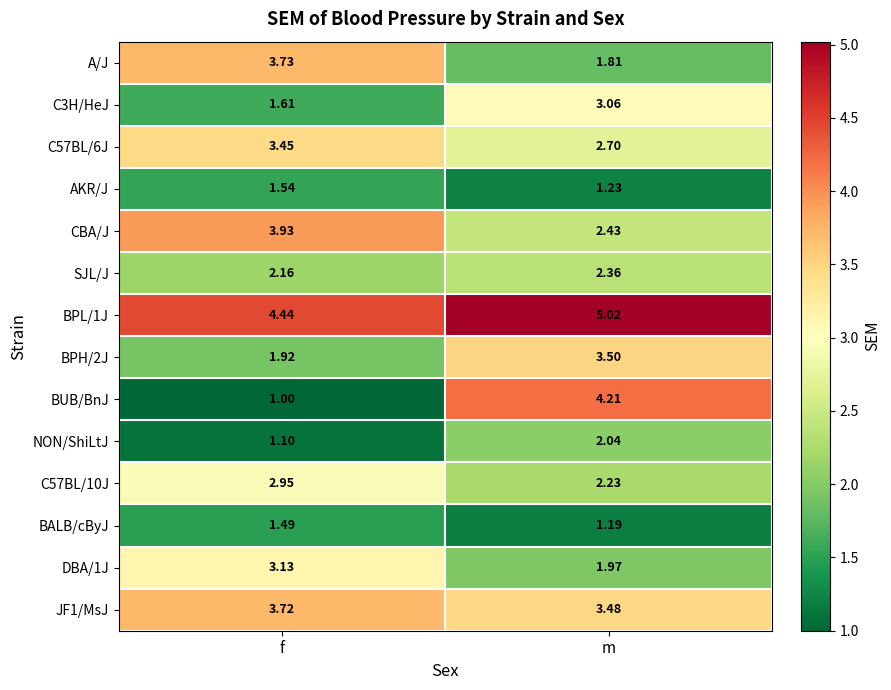

At which category does the chart reach its peak across all series?

m